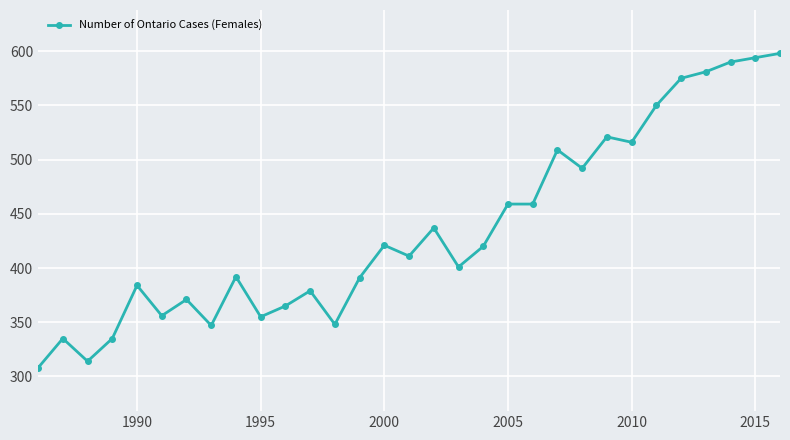

What is the maximum value shown in the chart?

598